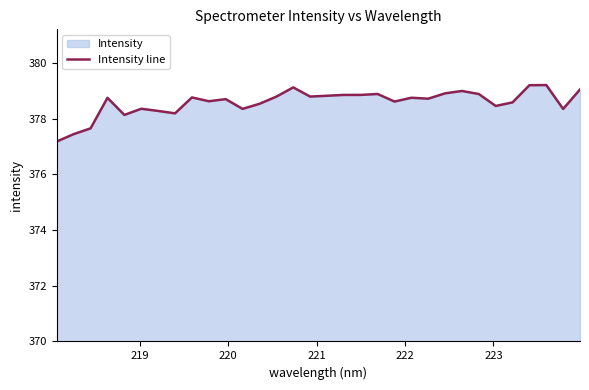

What is the maximum value shown in the chart?

379.2